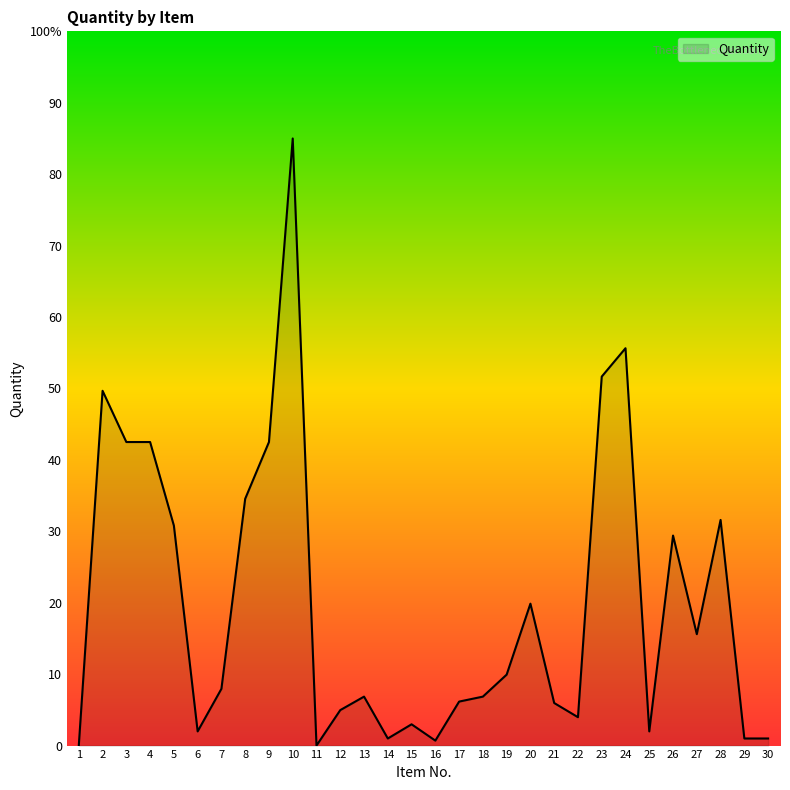

True or false: the data has more than 1 interior local peaks.

True